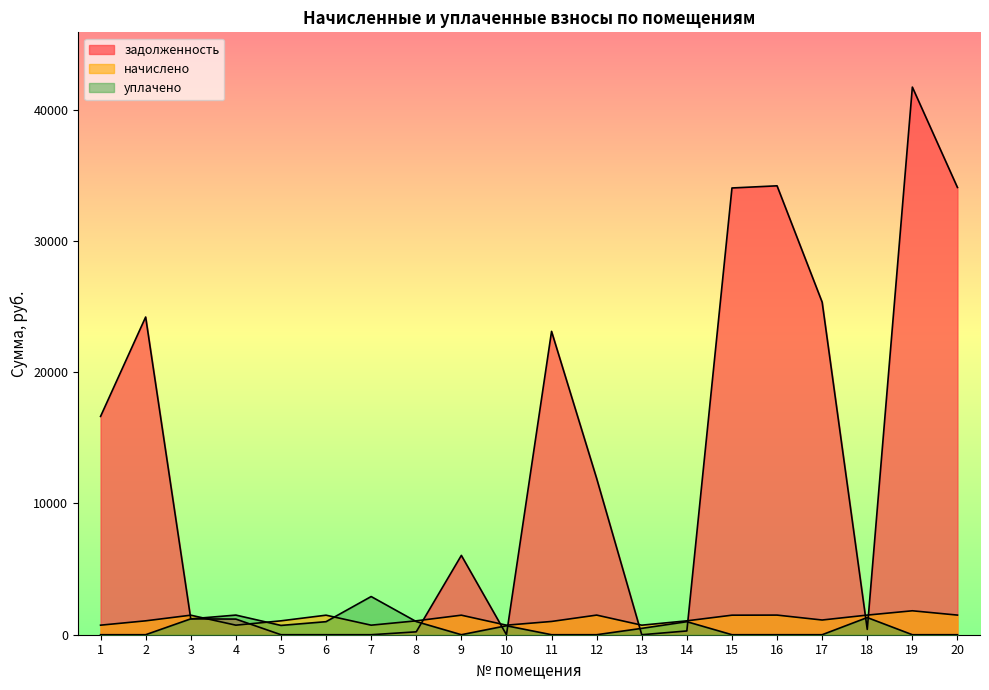

How many lines are shown in the chart?

3